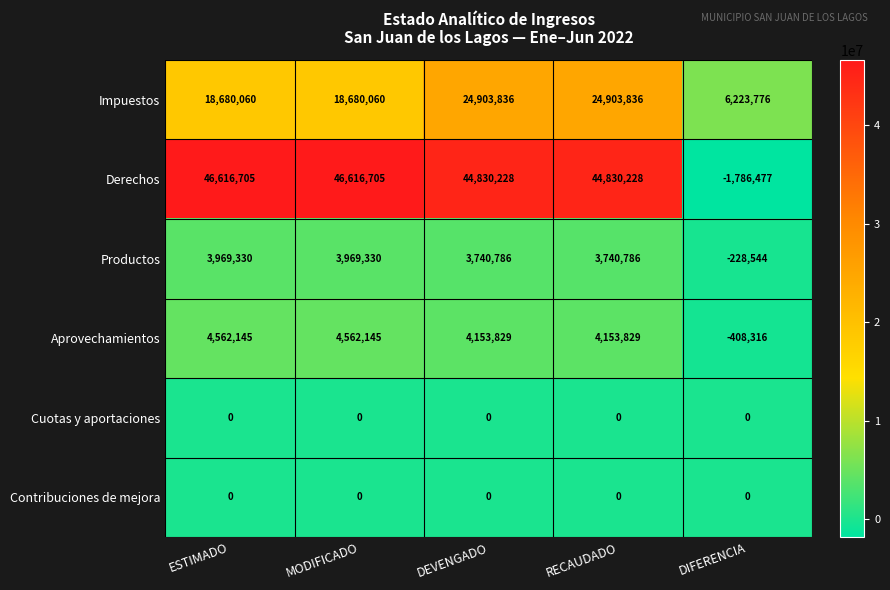

Reading left to right, extract all data points from this chart.

Impuestos: 18680060	18680060	24903836	24903836	6223776
Derechos: 46616705	46616705	44830228	44830228	-1786477
Productos: 3969330	3969330	3740786	3740786	-228544
Aprovechamientos: 4562145	4562145	4153829	4153829	-408316
Cuotas y aportaciones: 0	0	0	0	0
Contribuciones de mejora: 0	0	0	0	0